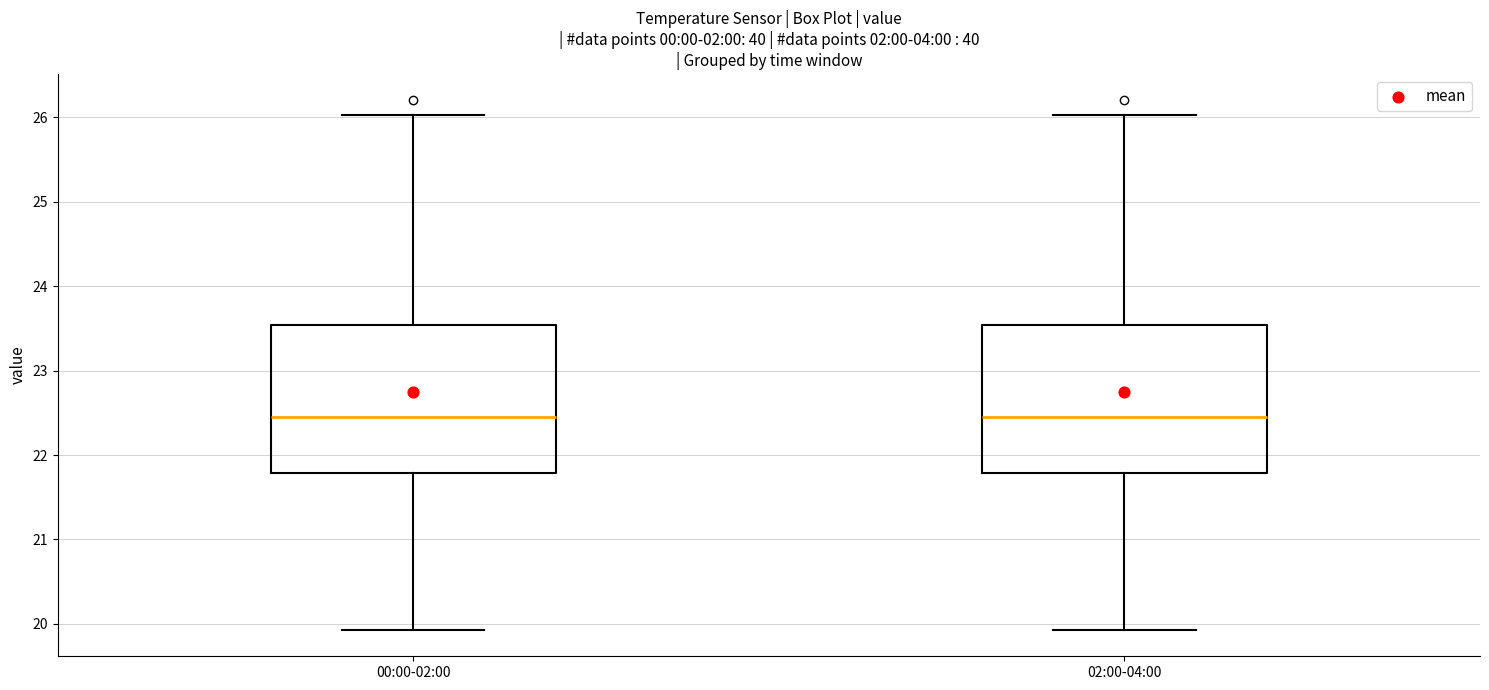

Where is the lower edge of the box for 02:00-04:00 on the y-axis? The values are not printed on the chart, so give them approximately, as read against the axis.

21.8